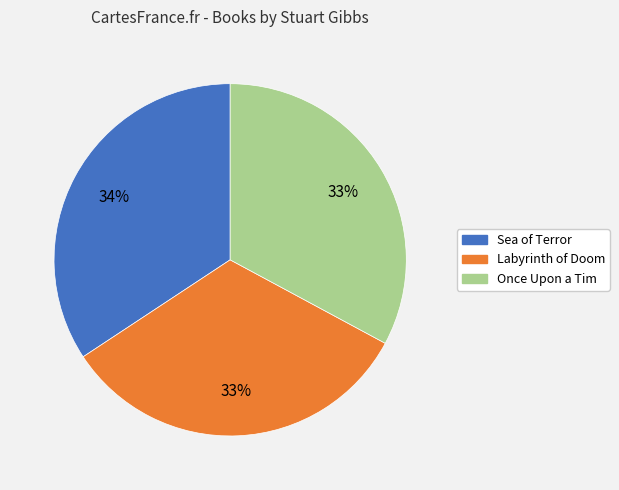

To the nearest percent, what is the combined percentage of Once Upon a Tim and Sea of Terror?

67%